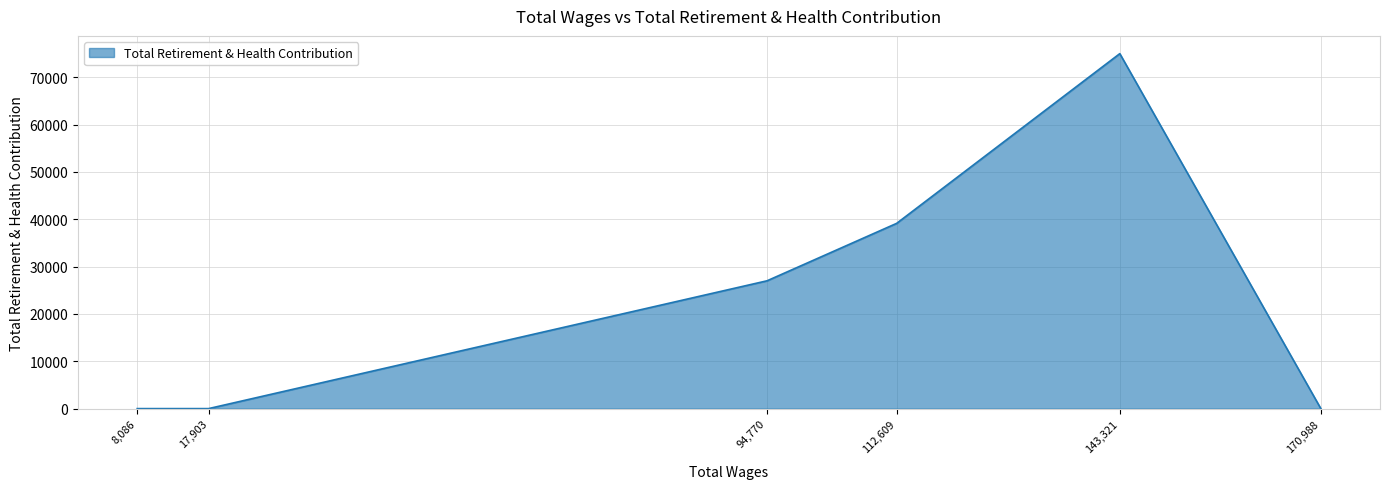

How many values are between 0 and 39141?

5